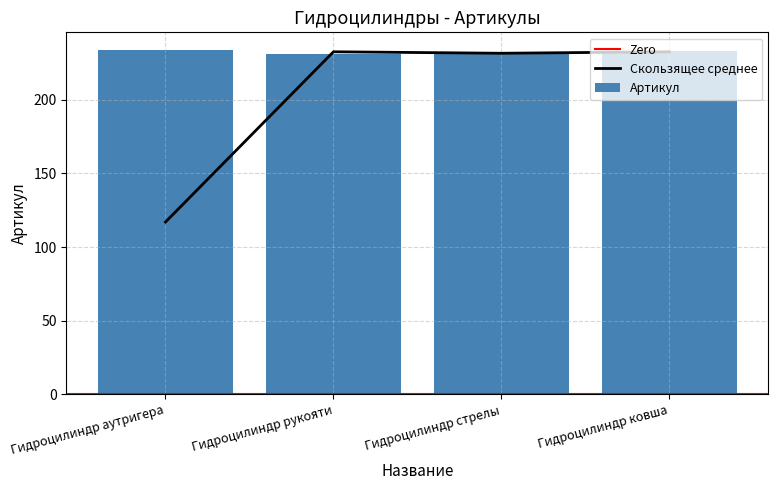

What is the value of the 3rd bar from the left?

232